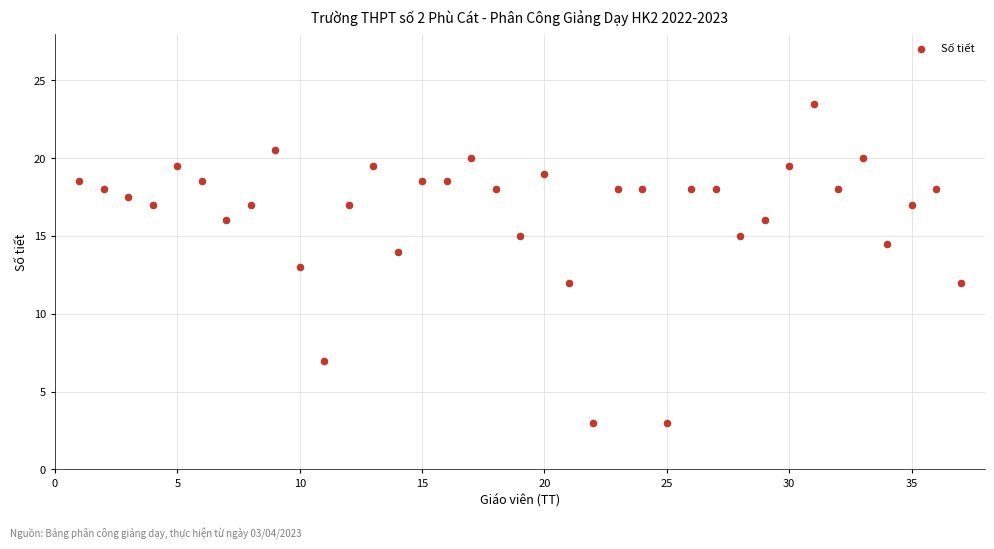

What is the range of Y values (max minus min)?

20.5